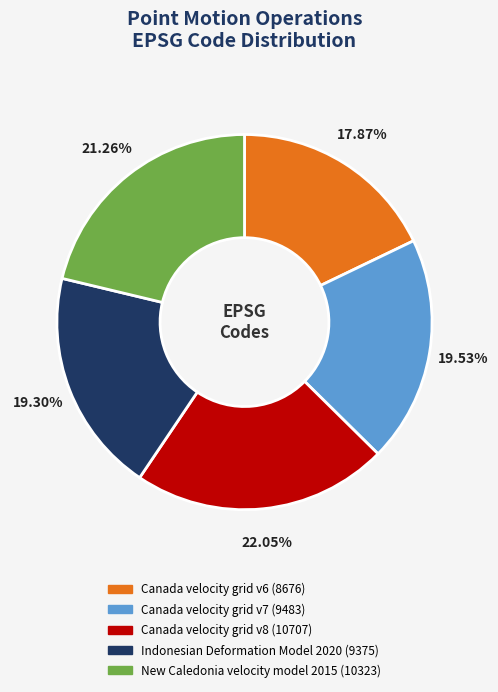

Which category has the smallest portion of the pie?

Canada velocity grid v6